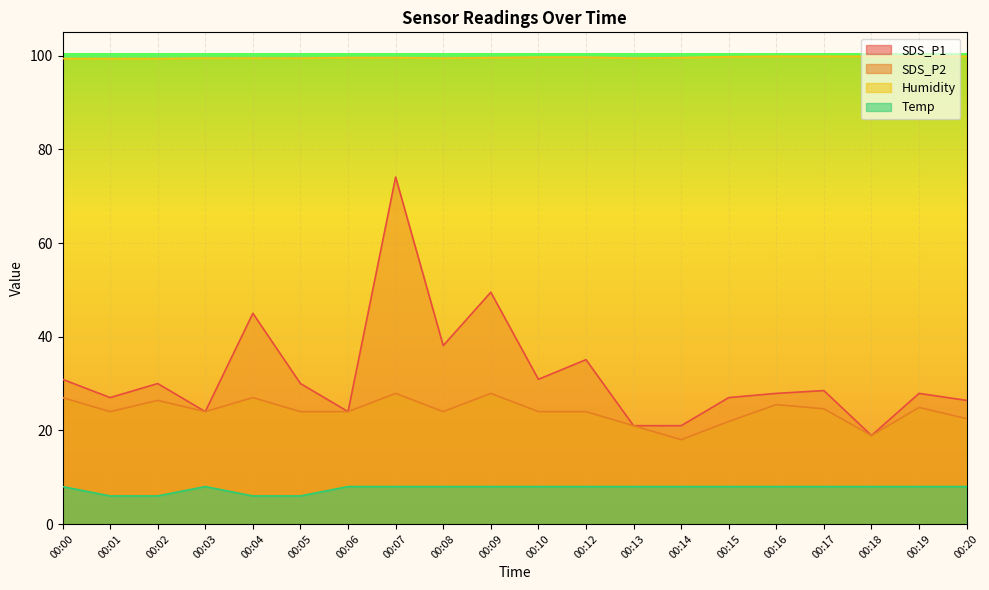

How many lines are shown in the chart?

4